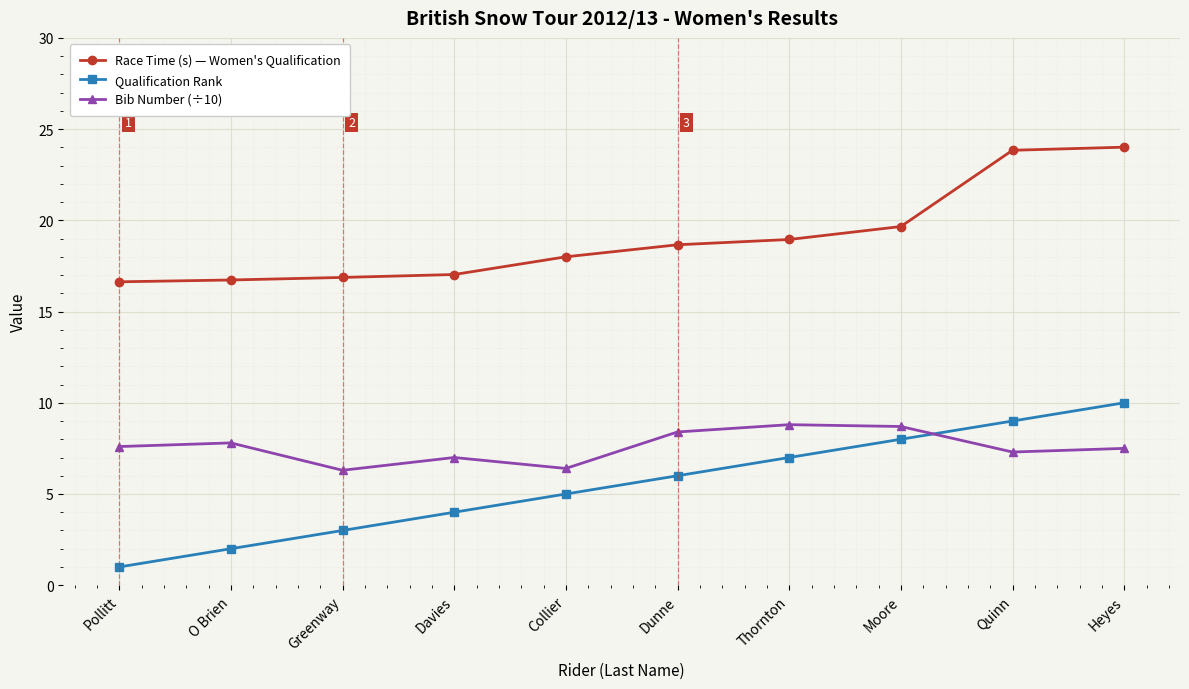

True or false: Race Time (s) — Women's Qualification and Qualification Rank intersect in this chart.

False